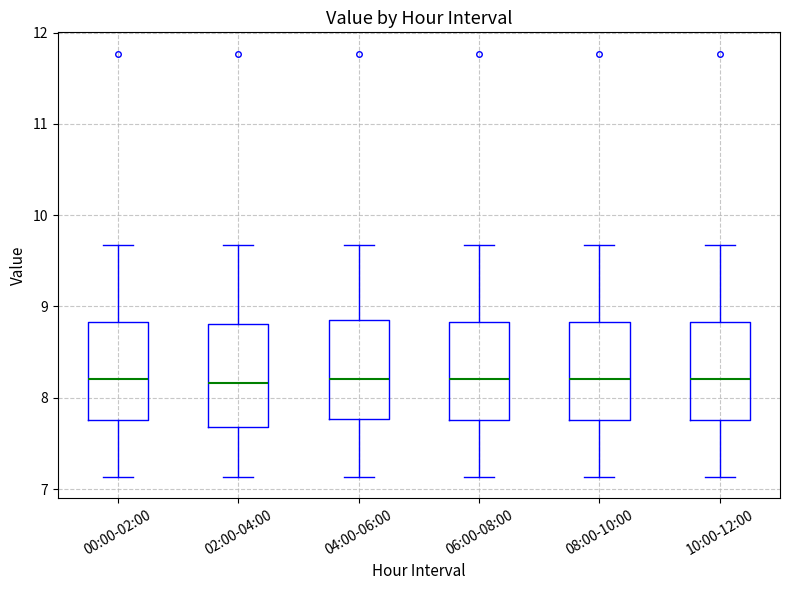

Where is the lower edge of the box for 10:00-12:00 on the y-axis? The values are not printed on the chart, so give them approximately, as read against the axis.

7.8